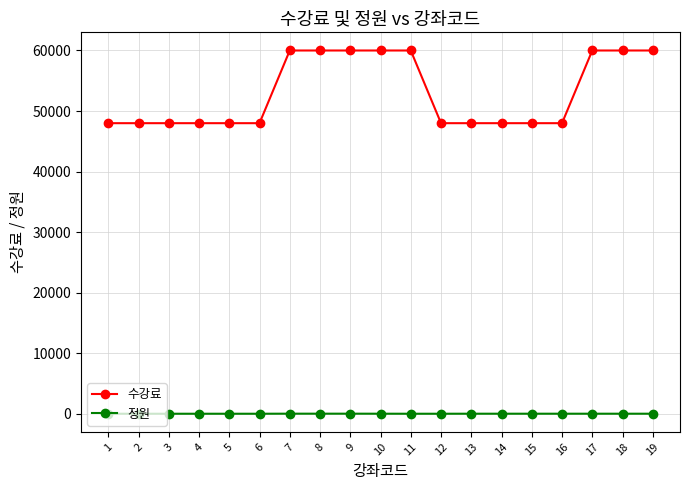

What is the difference between the highest and lowest values at 13?

47965